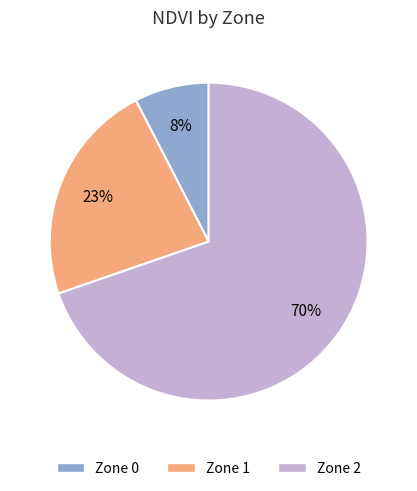

What is the smallest slice in the pie chart?

Zone 0